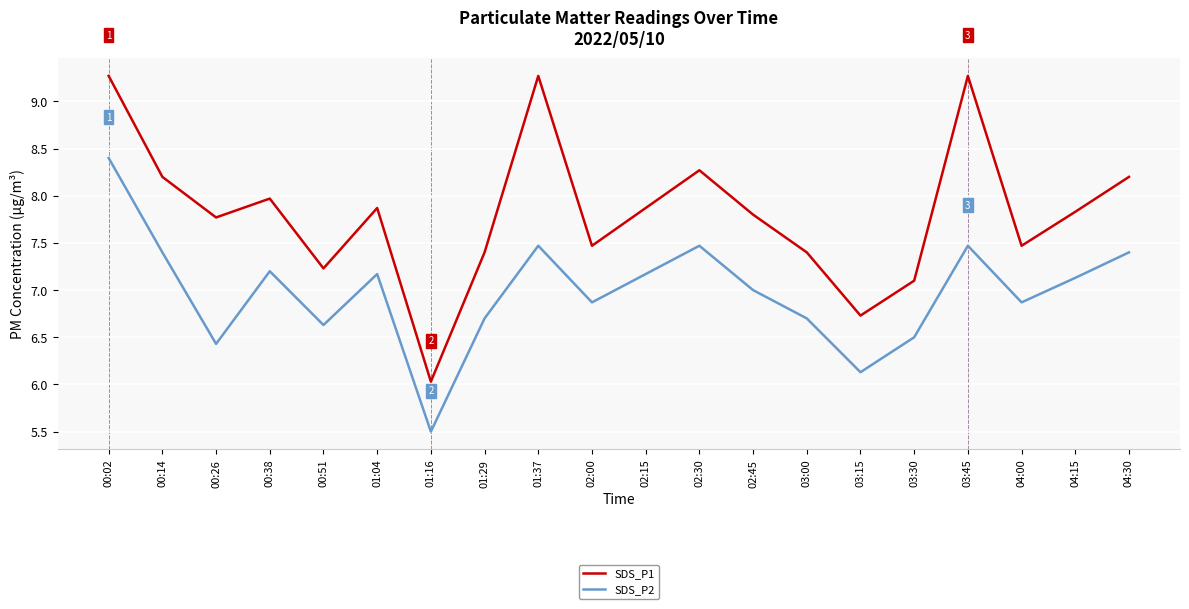

Which series has the widest spread of values?

SDS_P1